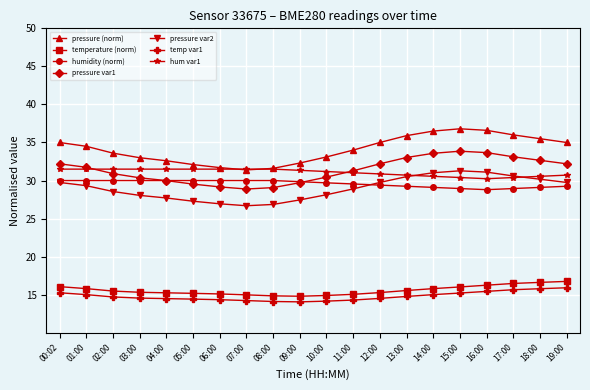

What is the greatest value displayed?

36.8